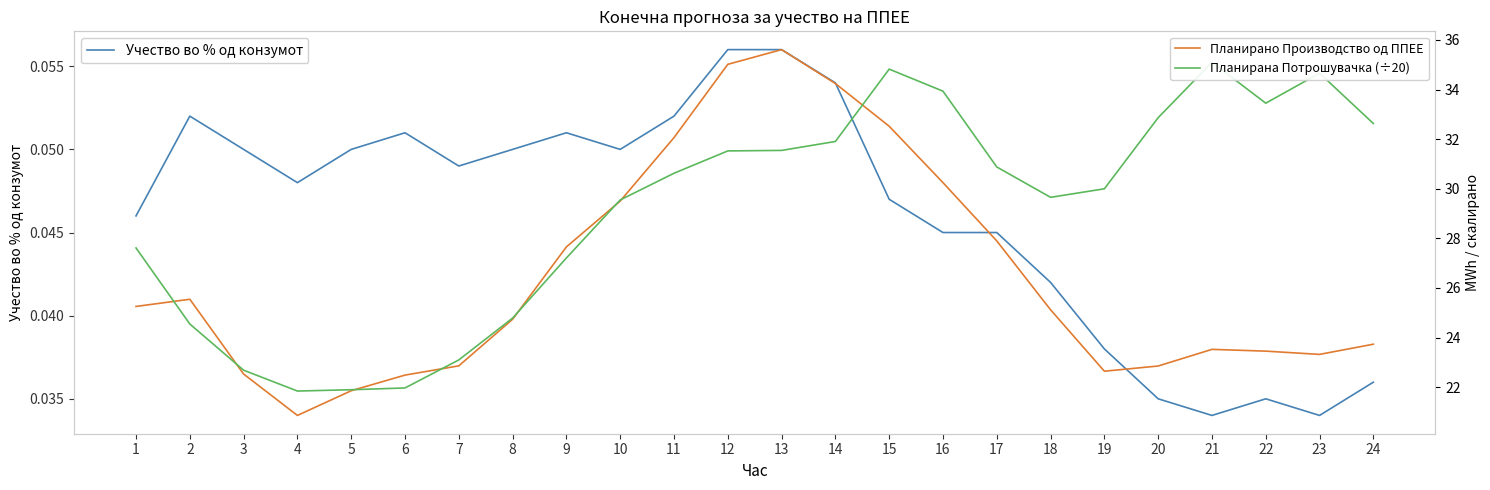

At which category does Учество во % од конзумот reach its first local valley?

4